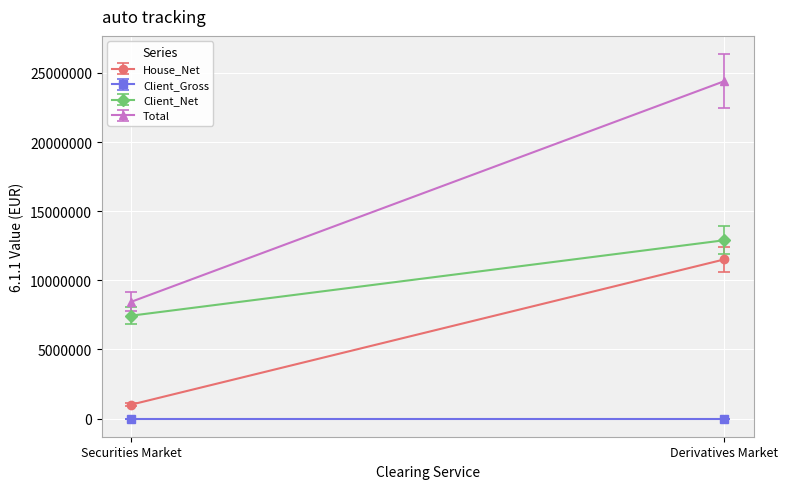

At how many categories does at least one series exceed 5746322?

2